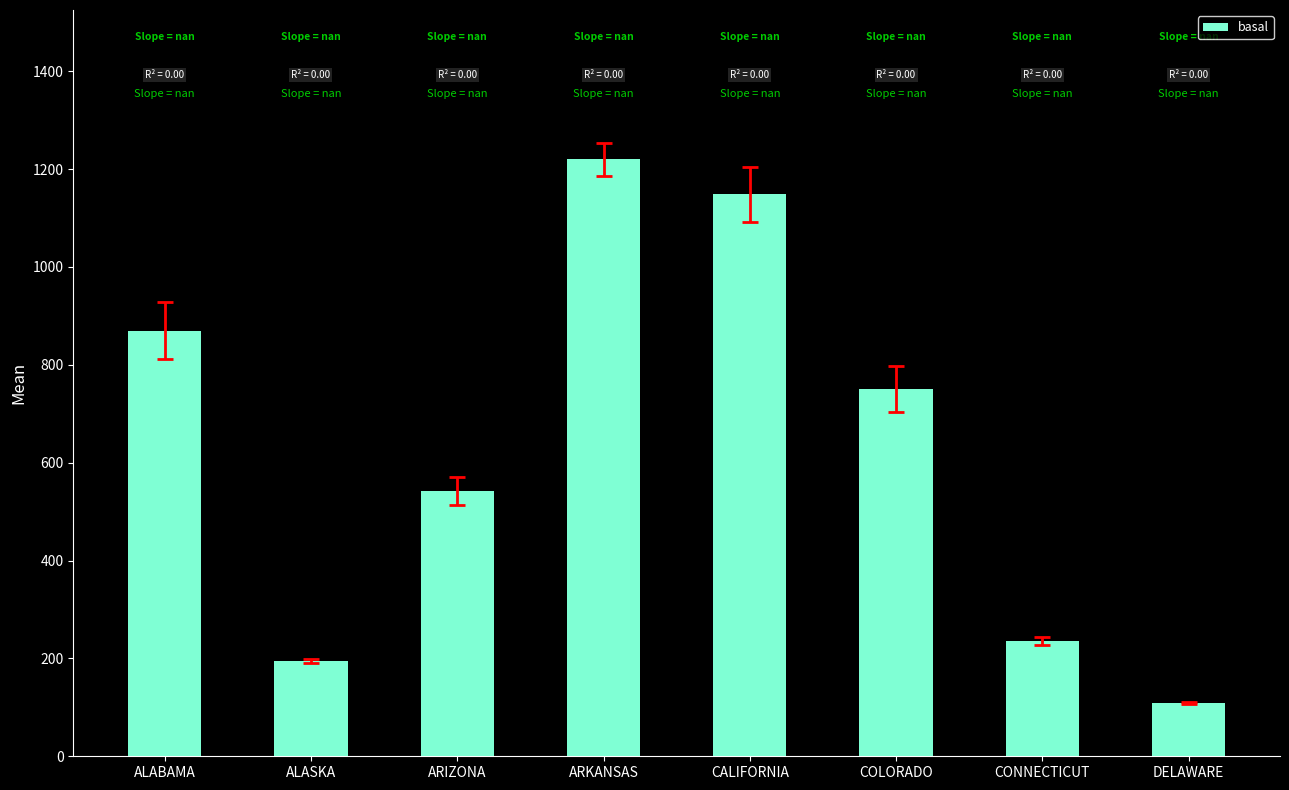

Reading left to right, what are all the values shown in this chart?

870	194	542	1220	1148	750	235	109